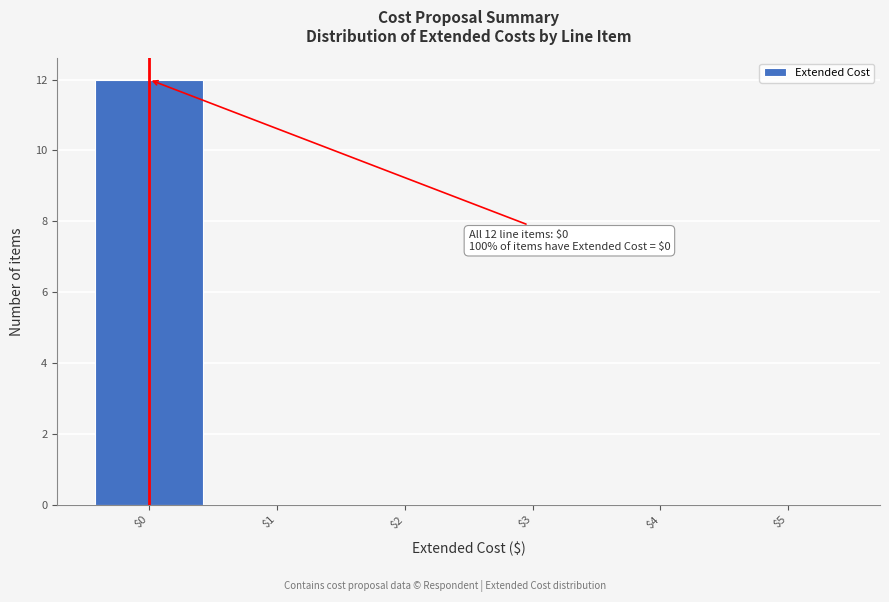

Which range on the x-axis has the tallest bar?

-0.5 to 0.5